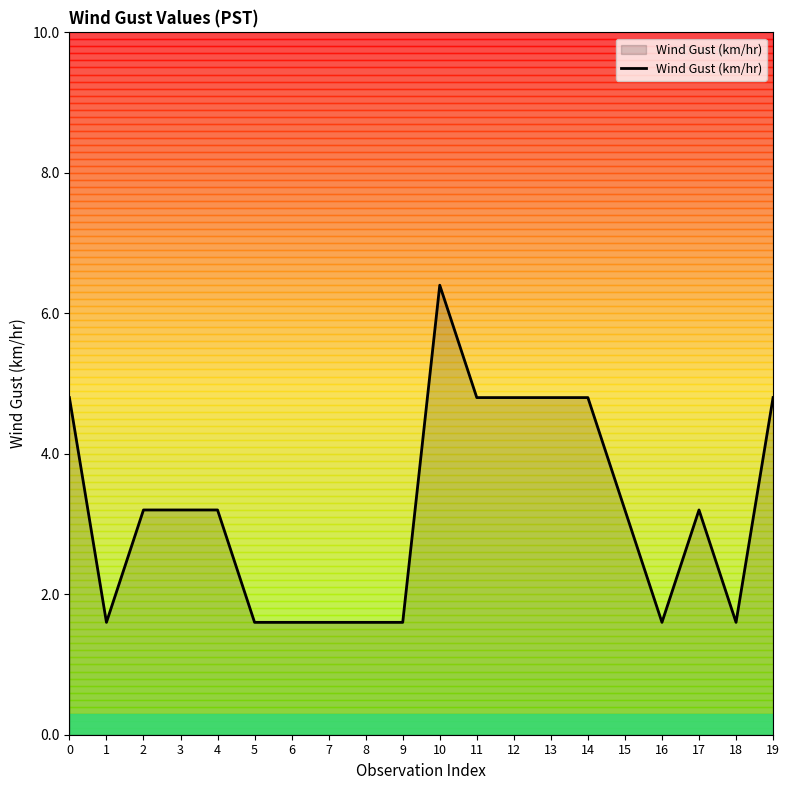

What is the approximate value at 16?

1.6